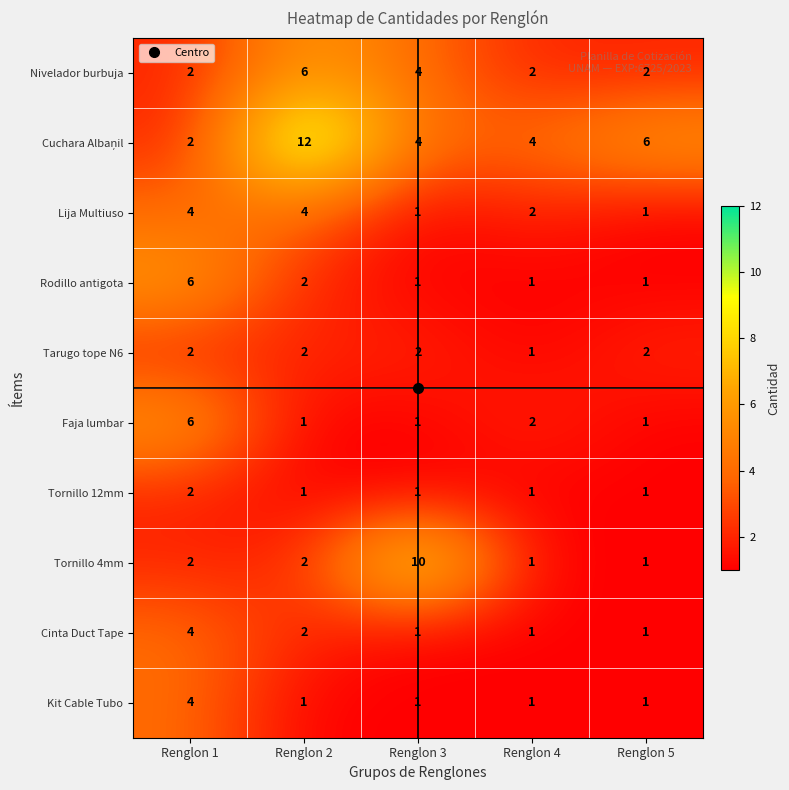

The Cinta Duct Tape series shows 1 at Renglon 3. True or false?

True